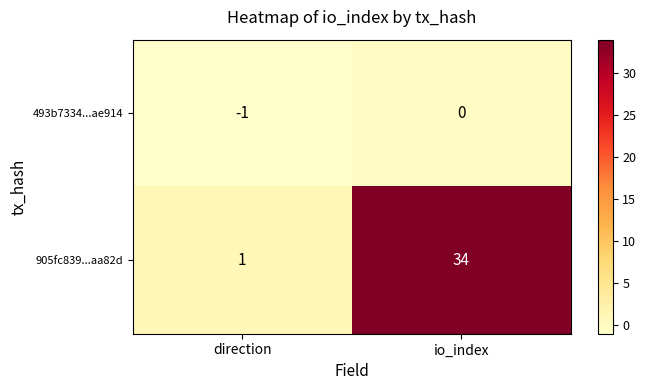

Rank the categories by 493b7334...ae914 value from lowest to highest.

direction, io_index